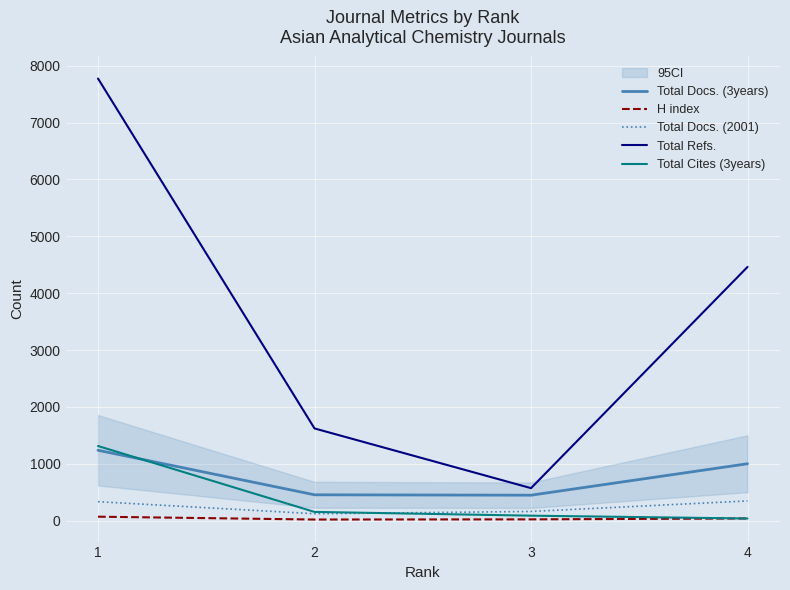

Reading left to right, extract all data points from this chart.

Total Docs. (3years): 1238	455	448	1001
H index: 70	20	23	39
Total Docs. (2001): 334	122	162	347
Total Refs.: 7775	1622	572	4462
Total Cites (3years): 1313	154	88	38